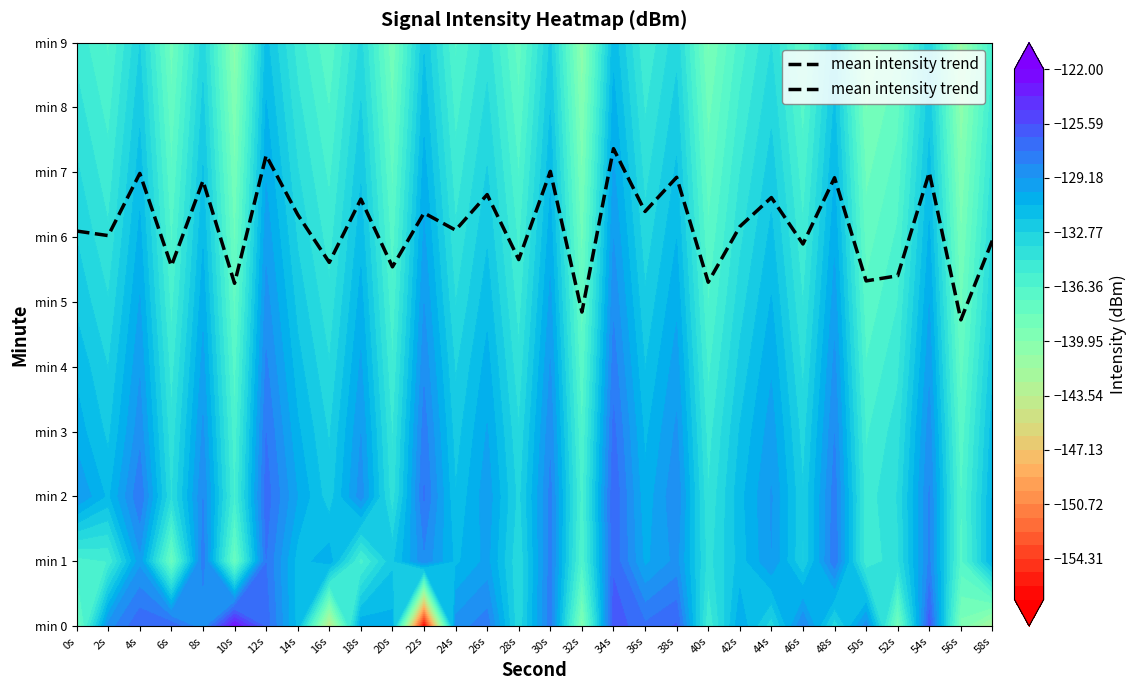

Count the number of values greater than 6.

18